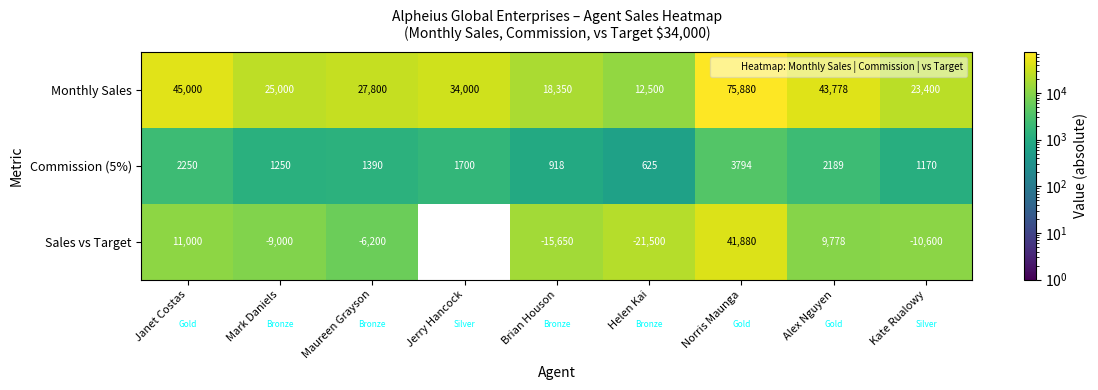

List the series in order of their peak value, lowest first.

Commission (5%), Sales vs Target, Monthly Sales